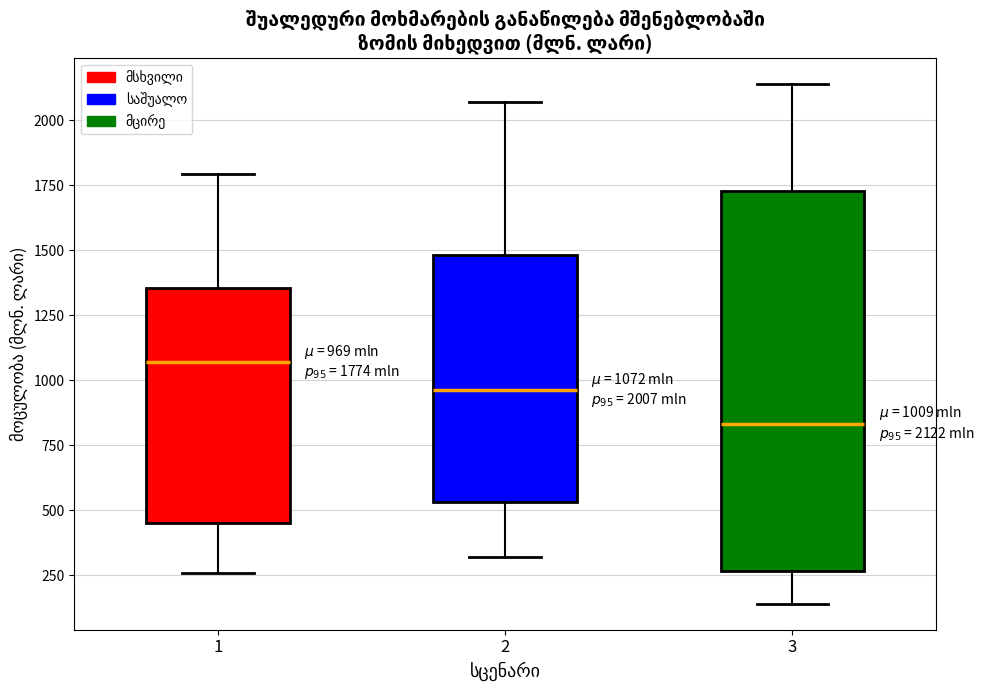

Which box is the tallest, from its lower edge to its upper edge?

3